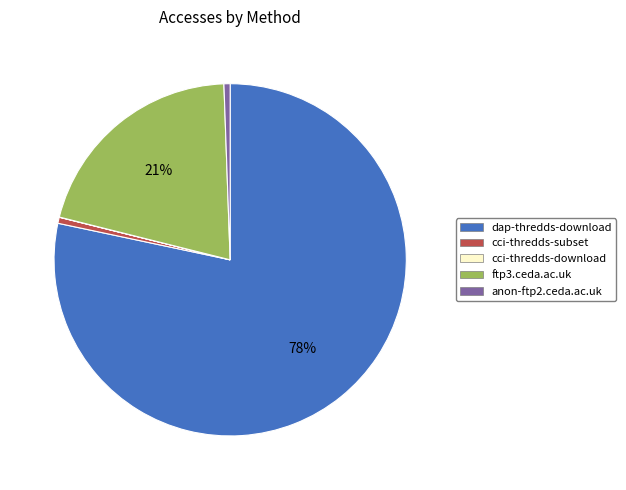

To the nearest percent, what portion does cci-thredds-subset represent?

1%